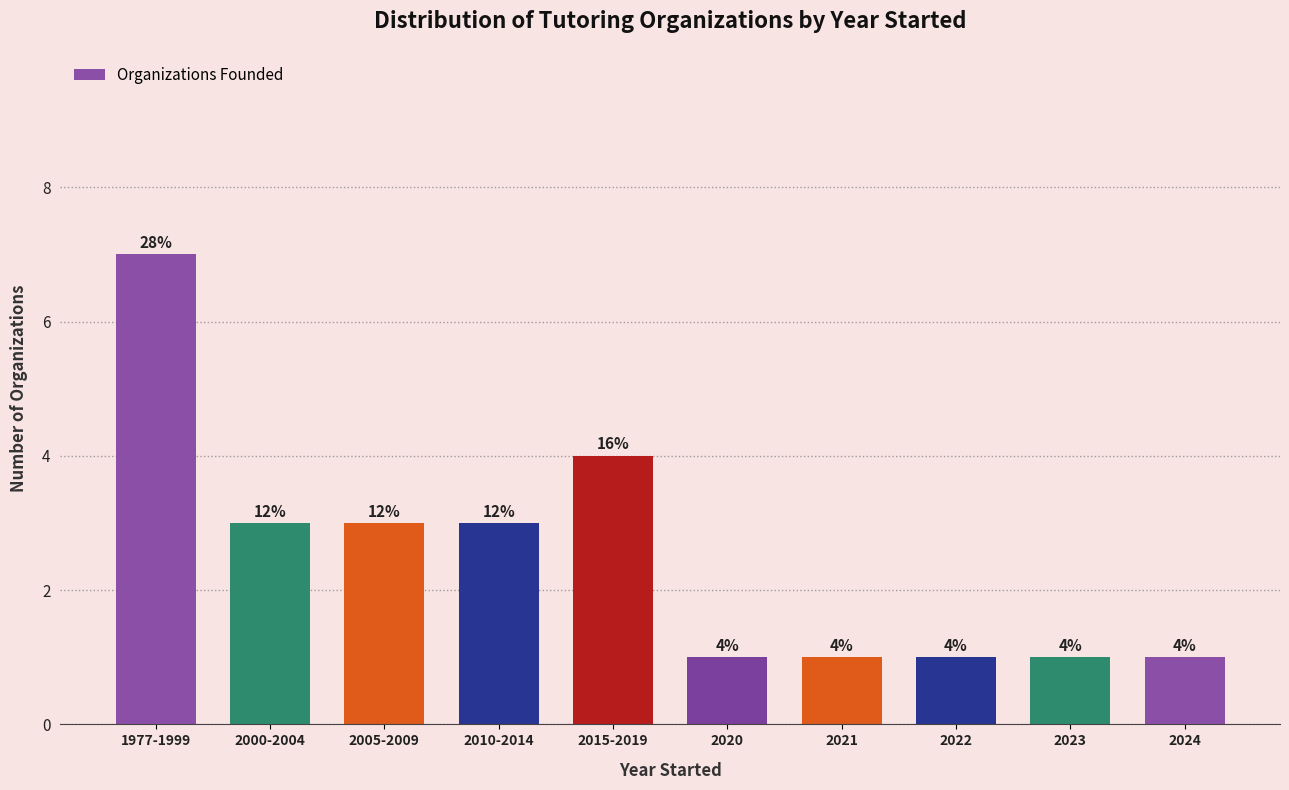

Reading right to left, extract all data points from this chart.

2024=1	2023=1	2022=1	2021=1	2020=1	2015-2019=4	2010-2014=3	2005-2009=3	2000-2004=3	1977-1999=7